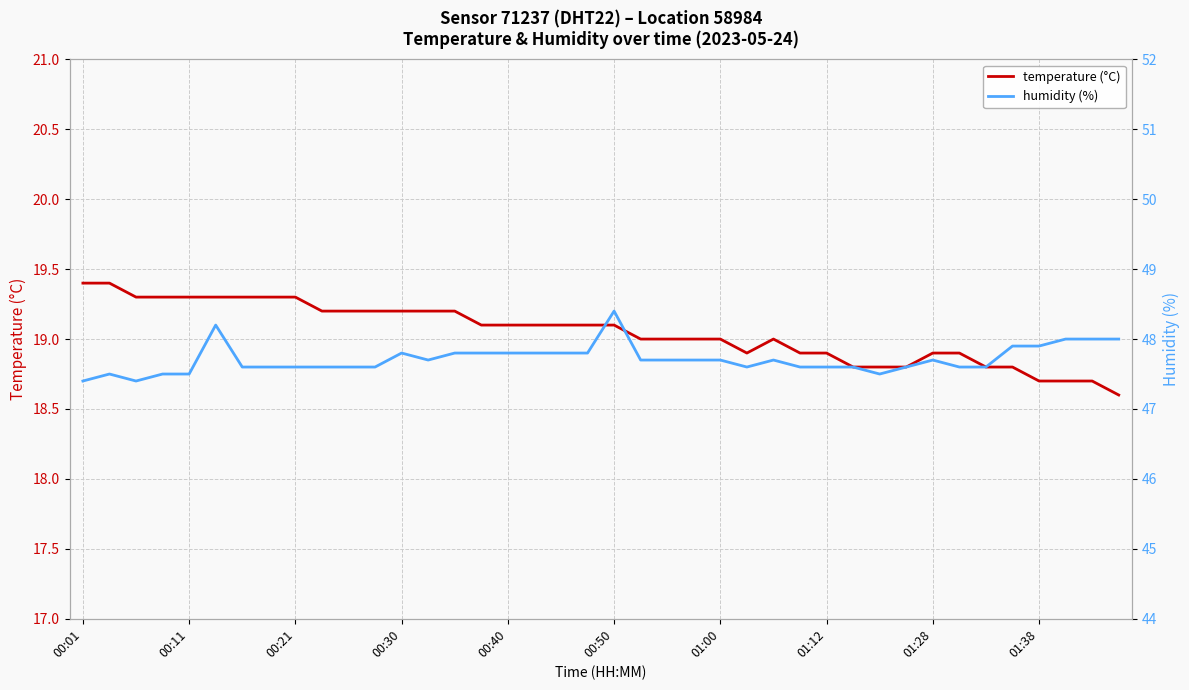

What is the average value of the temperature (°C) series?

19.0